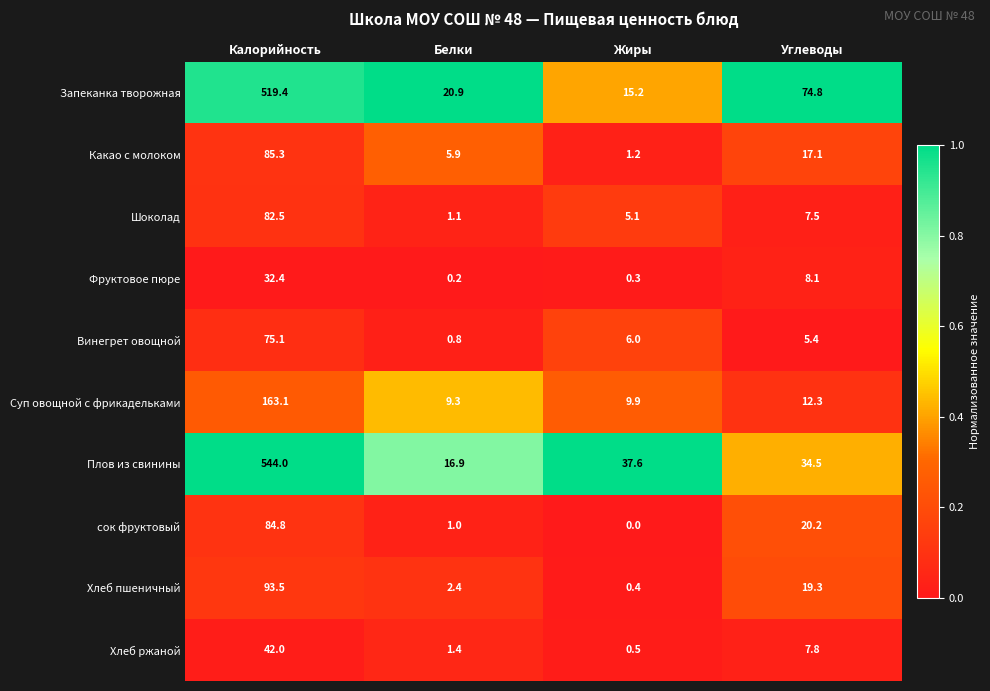

At which label does Фруктовое пюре first exceed 8?

Калорийность